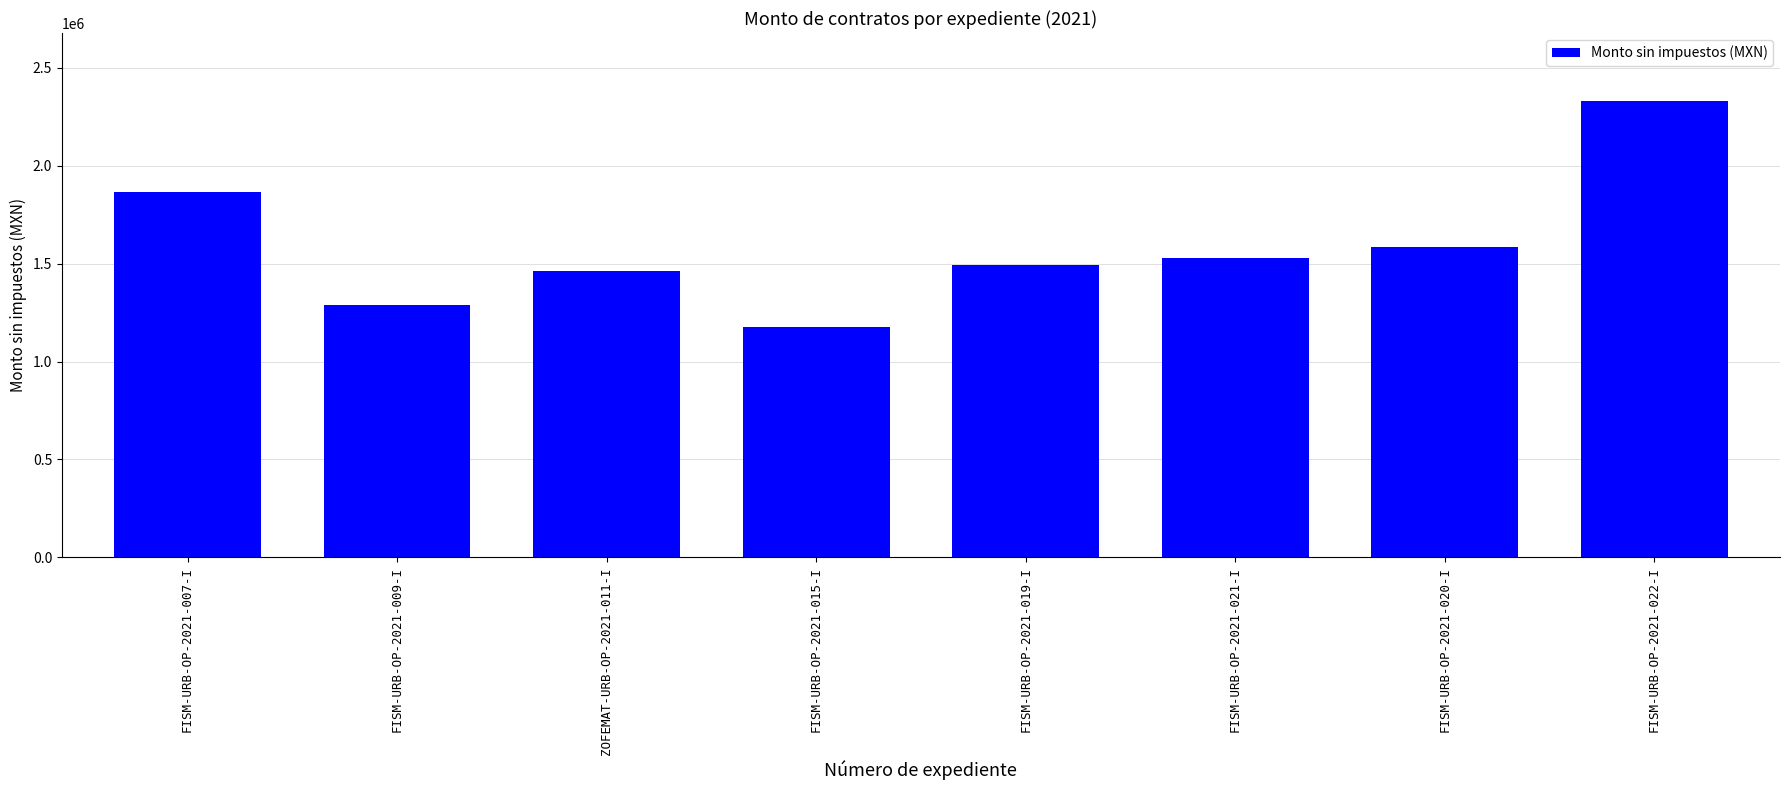

What is the change in value from FISM-URB-OP-2021-009-I to FISM-URB-OP-2021-015-I?

-113571.5